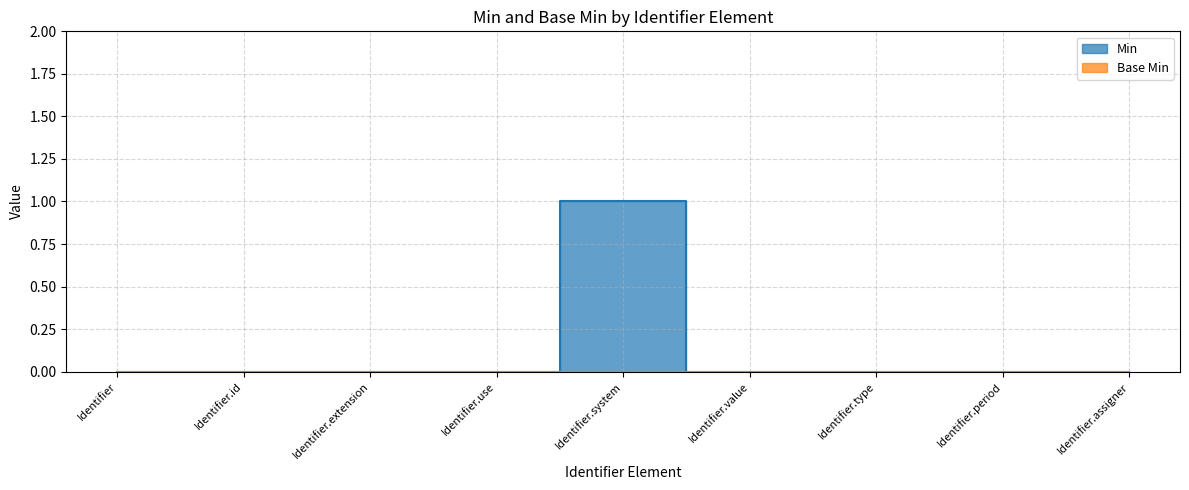

Rank the categories by value from highest to lowest.

Identifier.system, Identifier, Identifier.id, Identifier.extension, Identifier.use, Identifier.value, Identifier.type, Identifier.period, Identifier.assigner